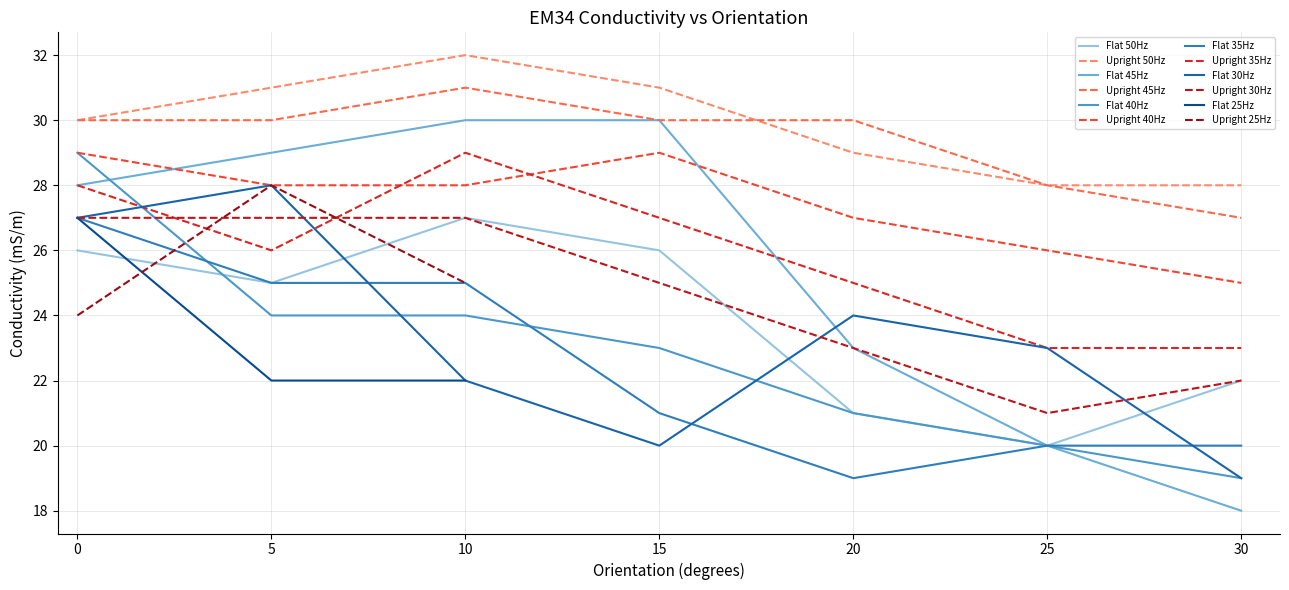

The value of Upright at 0 is 30. True or false?

True